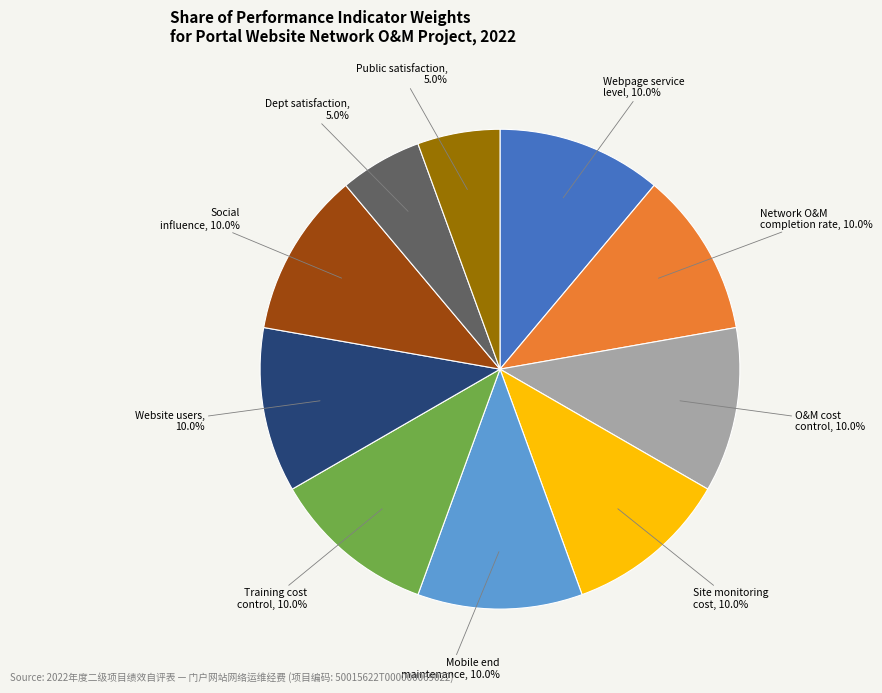

Does any single category account for the majority?

No